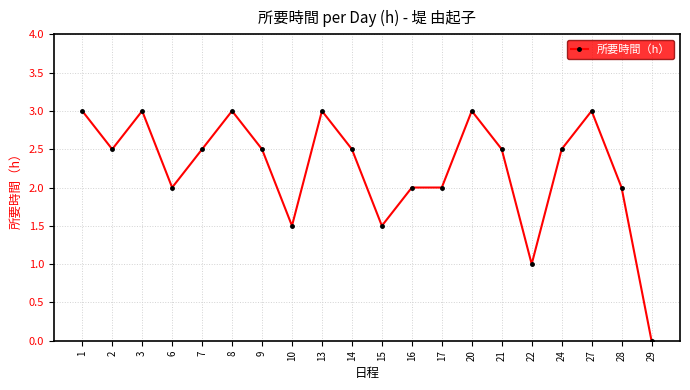

Count the number of categories in the chart.

20